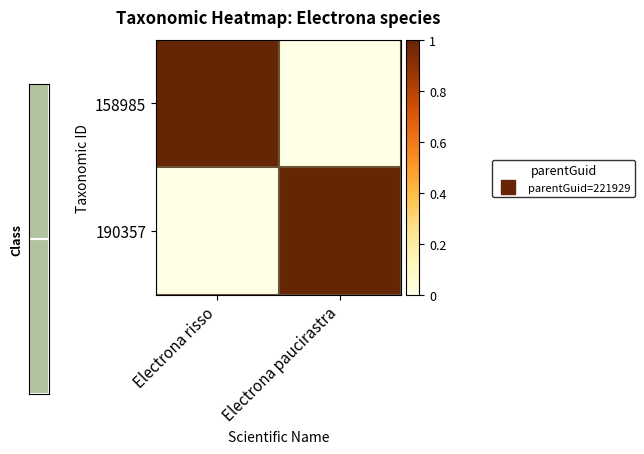

Which series changed the most between Electrona risso and Electrona paucirastra?

158985